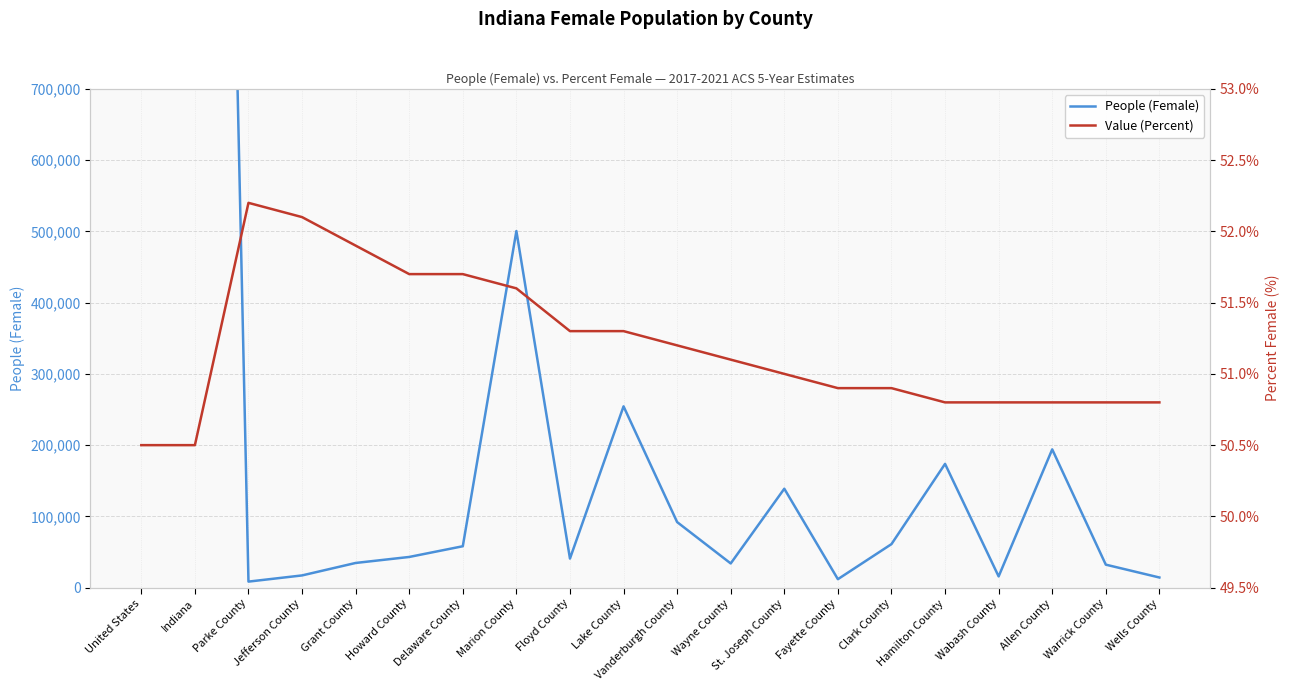

How many lines are shown in the chart?

2